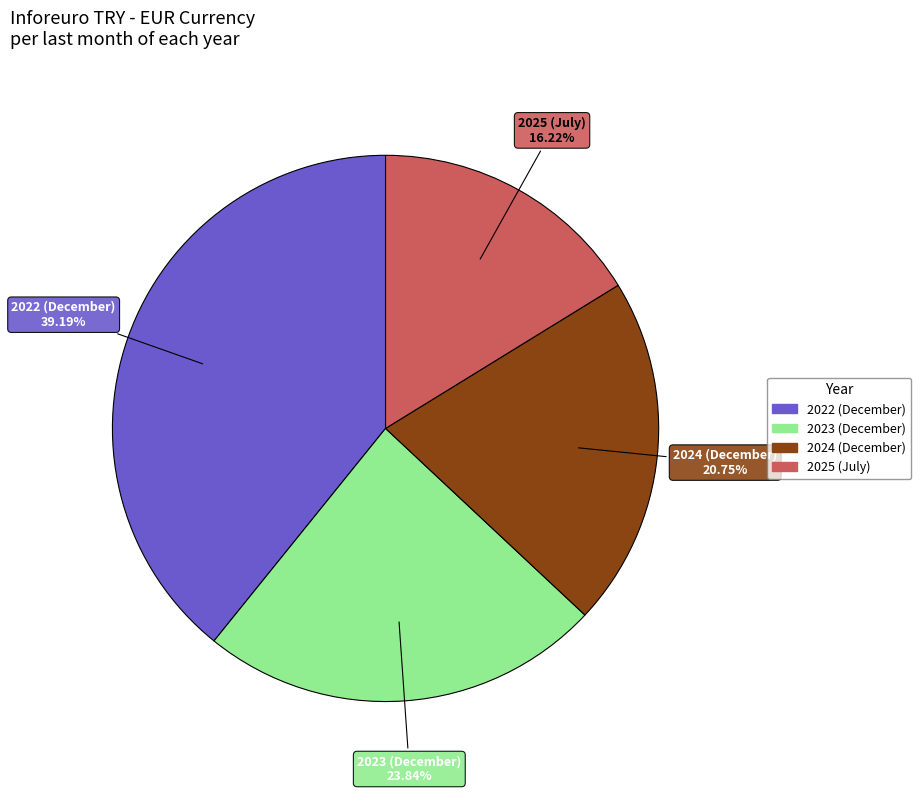

To the nearest percent, what is the difference between the largest and smallest slice percentages?

23%